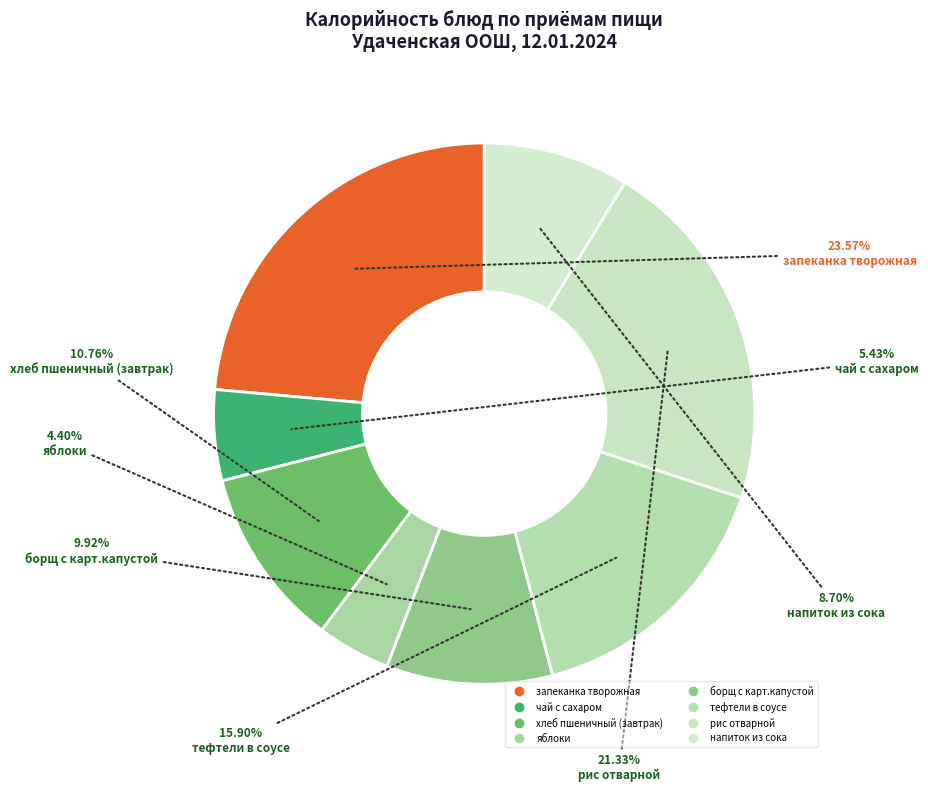

What is the change in value from чай с сахаром to хлеб пшеничный (завтрак)?

+57